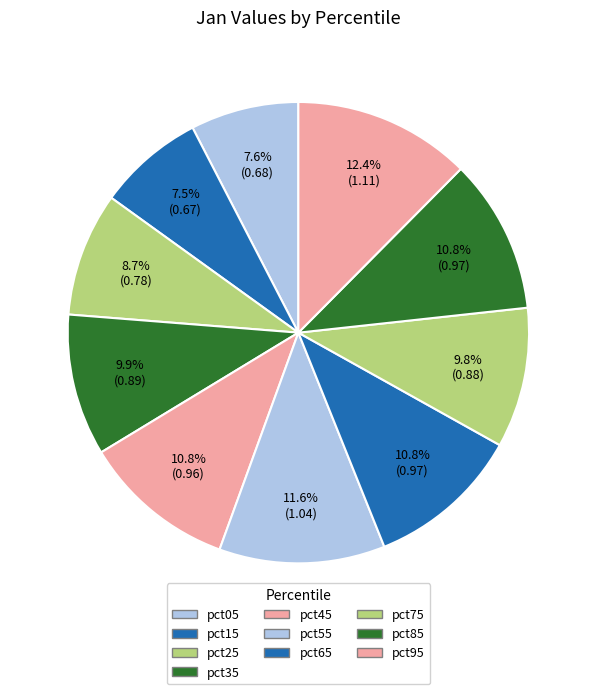

To the nearest percent, what percentage of the pie is pct55?

12%